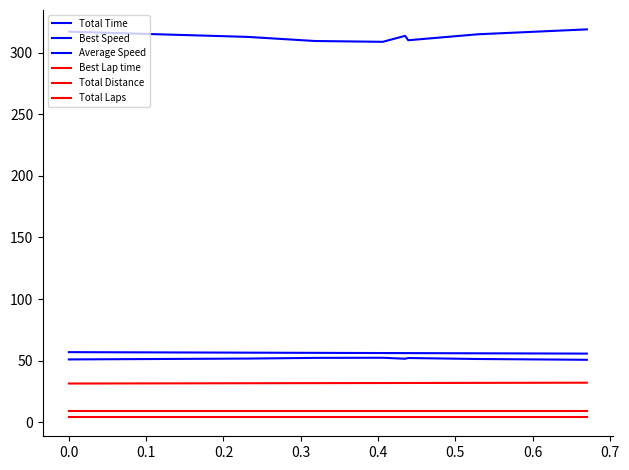

Does the chart display data point markers on the line(s)?

No